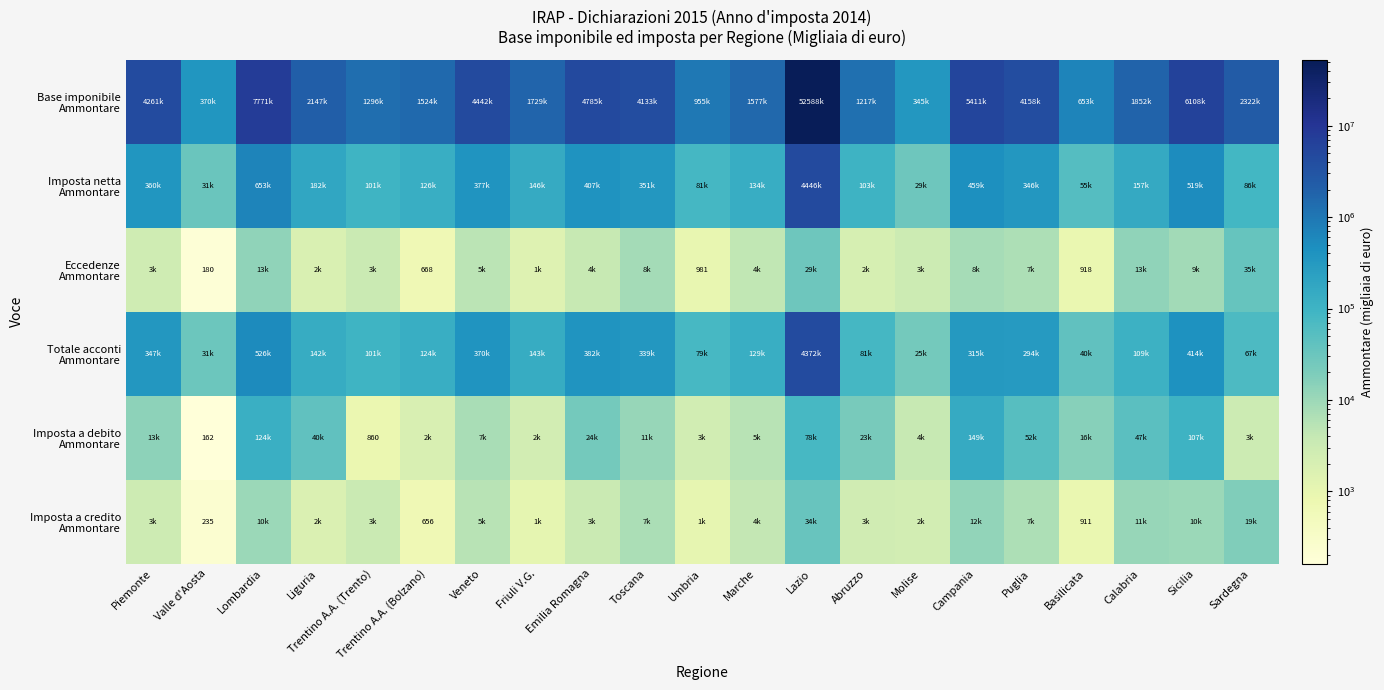

Between Sicilia and Abruzzo, which is larger?

Sicilia